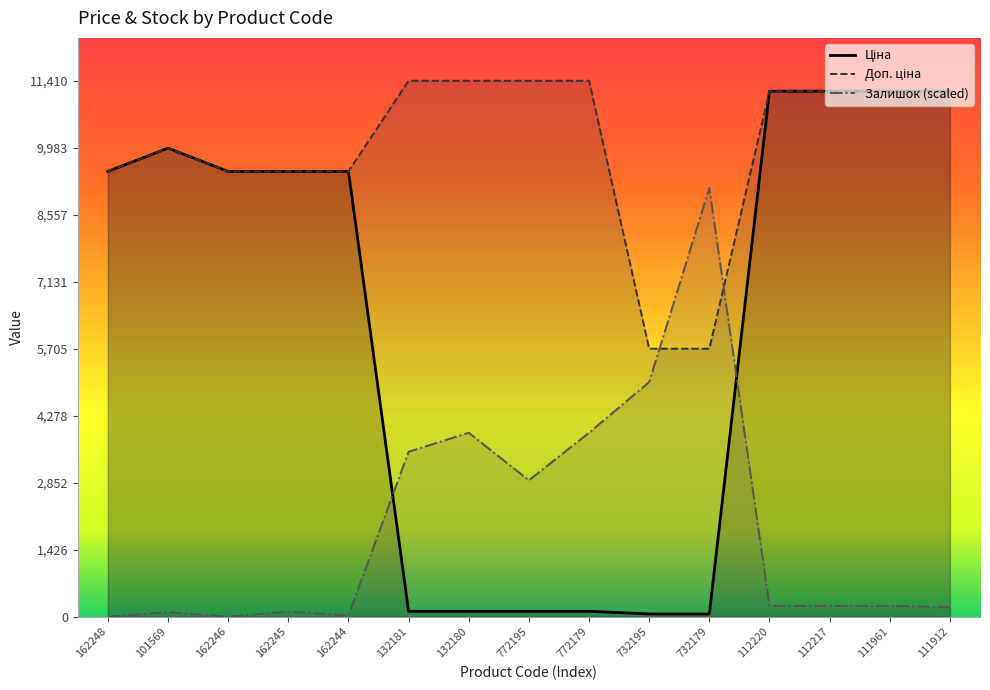

The value of Залишок (scaled) at 132180 is 6852.0. True or false?

False